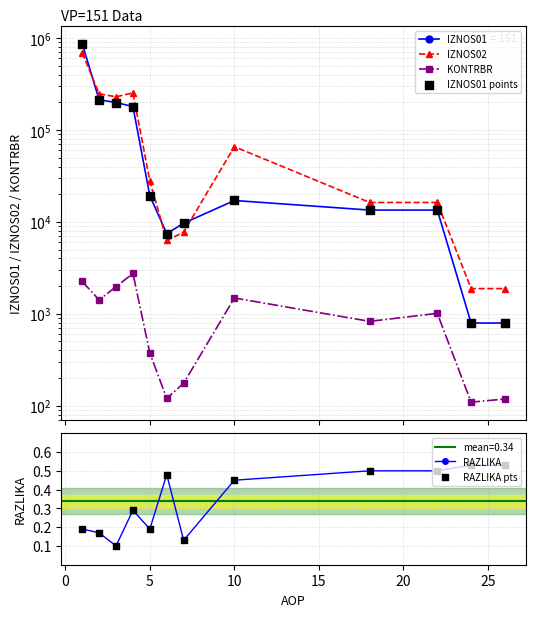

Which series has the largest total across all categories?

IZNOS02